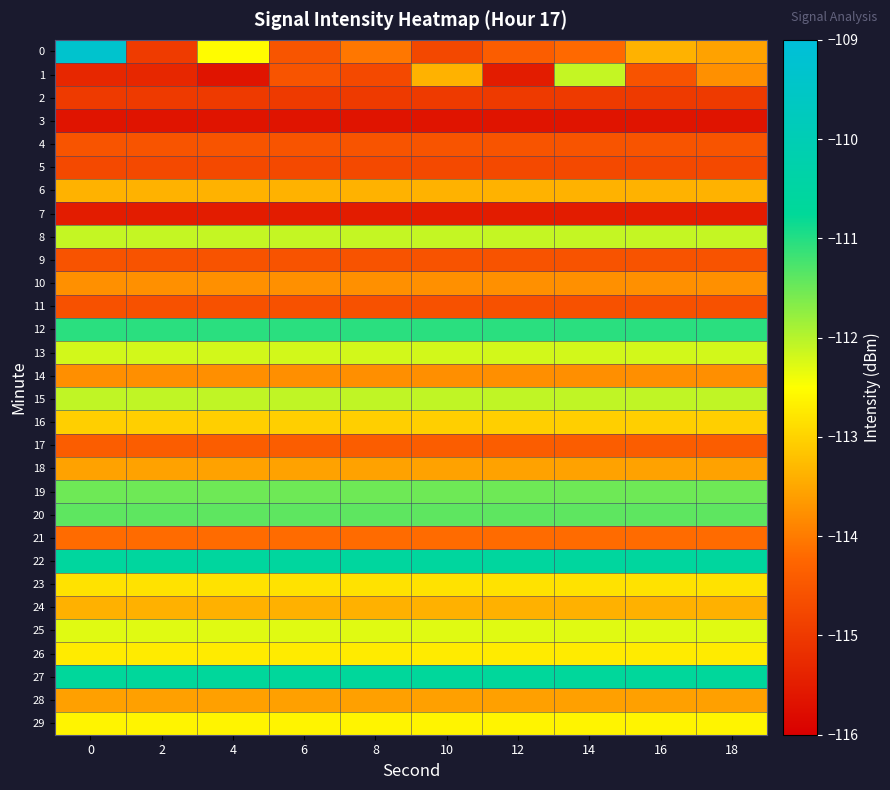

What is the total value across all series at 8?

-3398.4